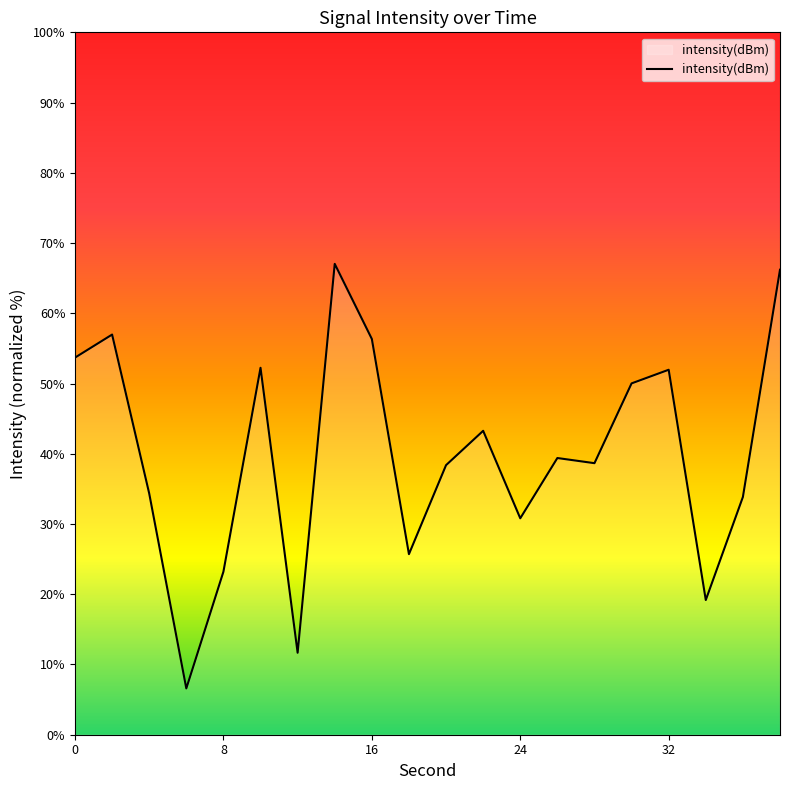

Does the chart display data point markers on the line(s)?

No